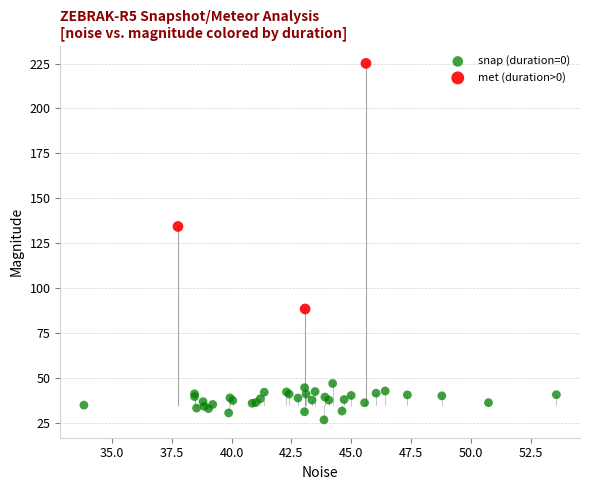

What are all the series names shown in the legend?

snap (duration=0), met (duration>0)